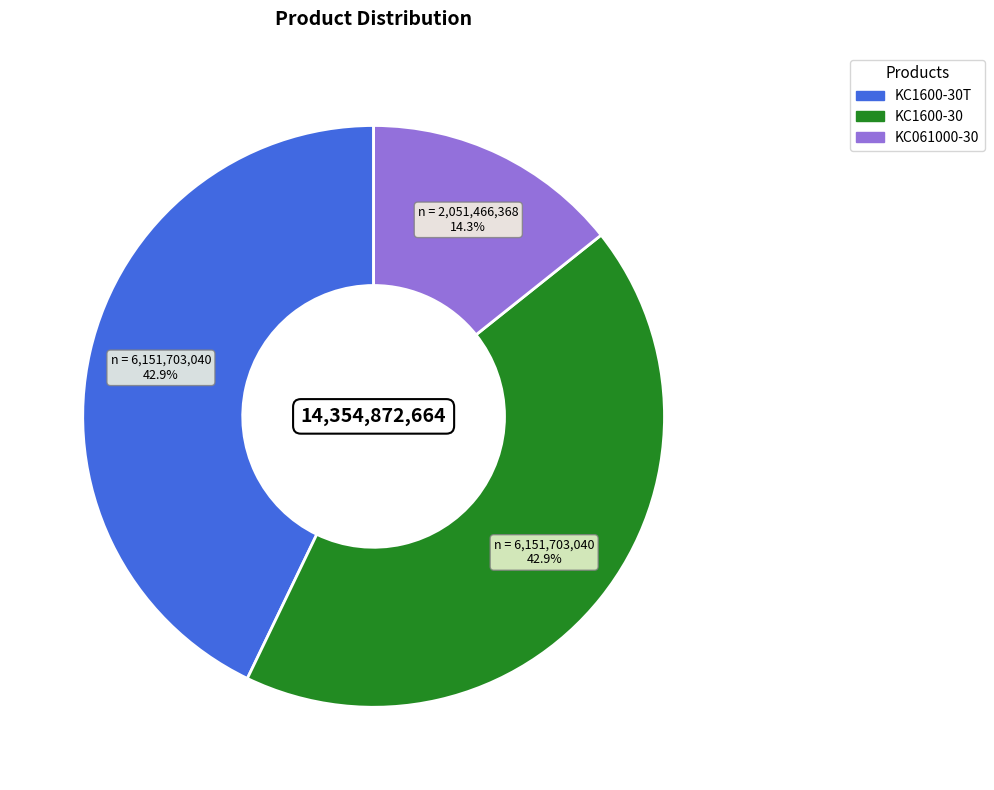

Combined, what portion of the pie is KC1600-30T and KC061000-30?

57.1%